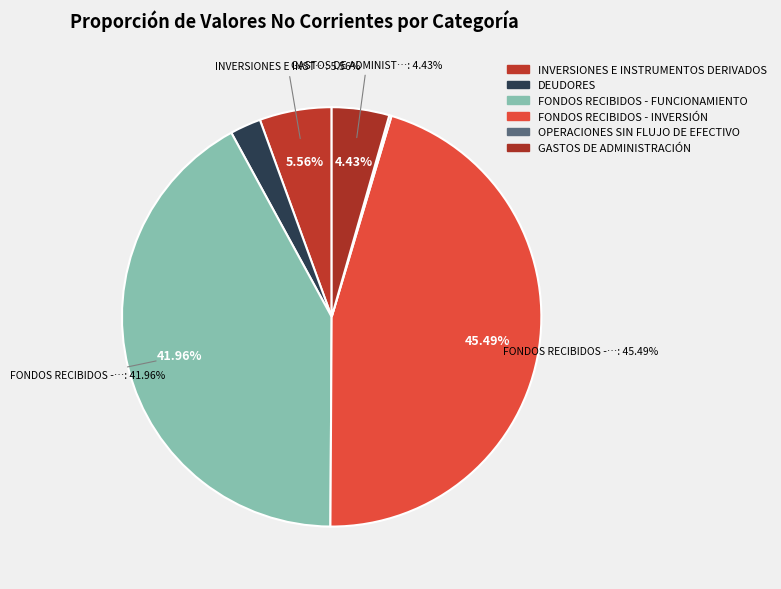

The GASTOS DE ADMINISTRACIÓN slice represents 1% of the pie. True or false?

False